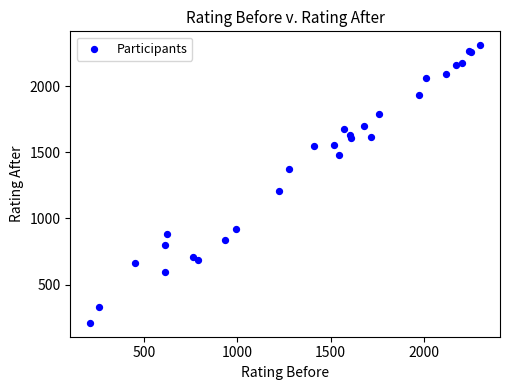

What Y value in the scatter plot is closest to 1260?

1205